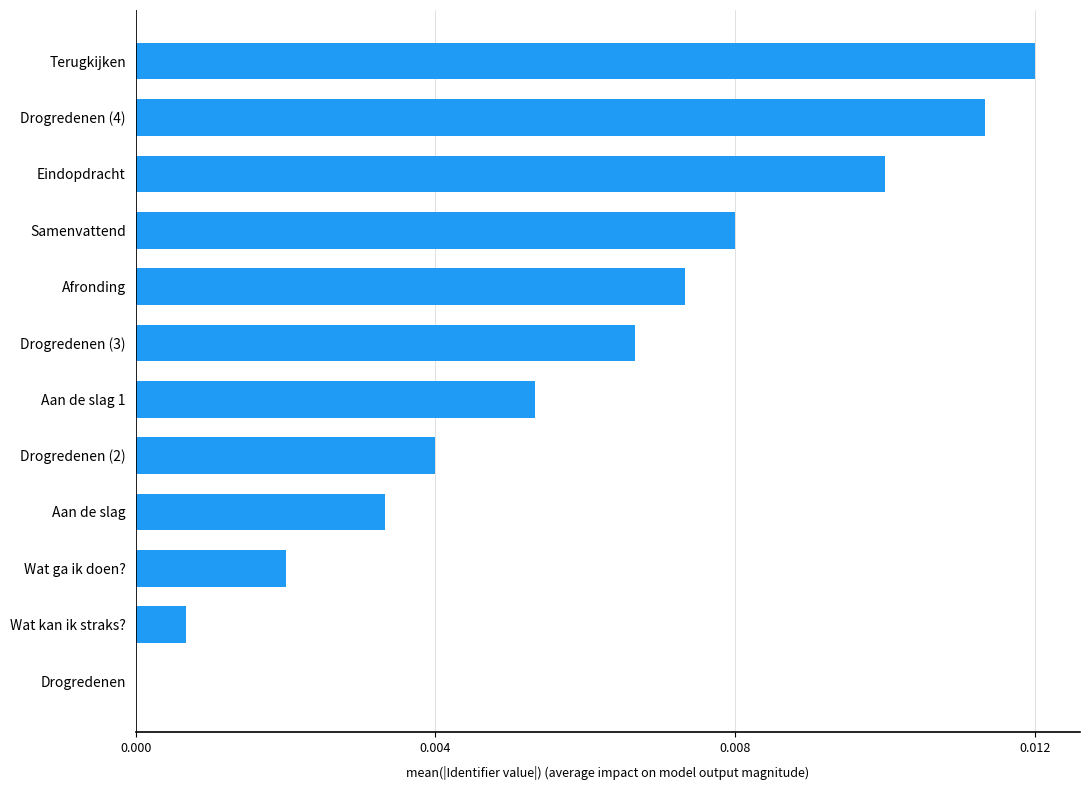

Is it true that the value at Aan de slag 1 is 0.0?

True